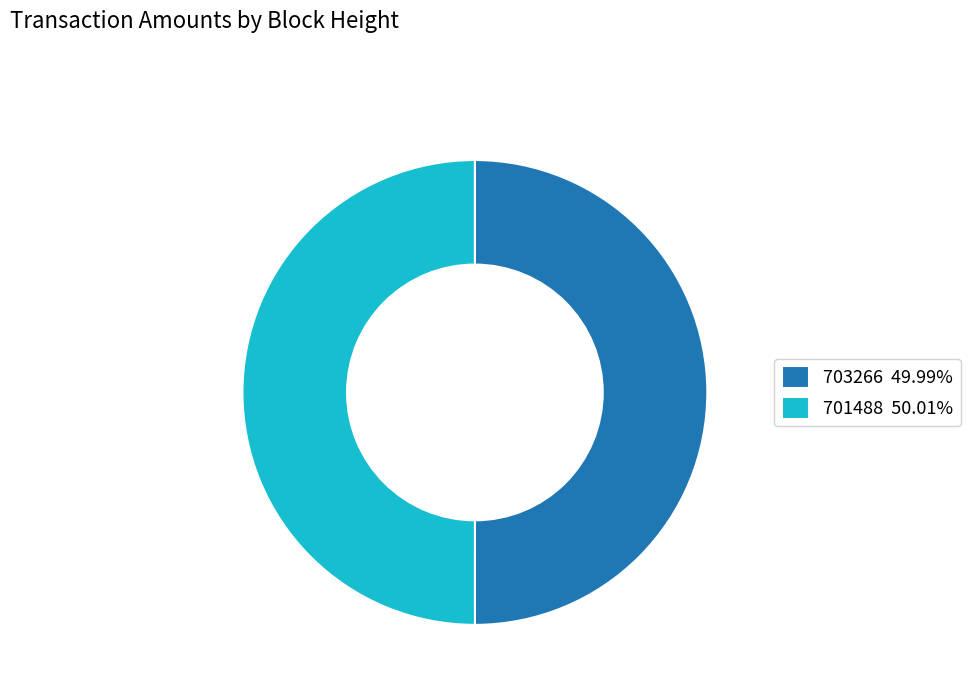

Is the sum of 701488 50.01% and 703266 49.99% greater than half?

Yes